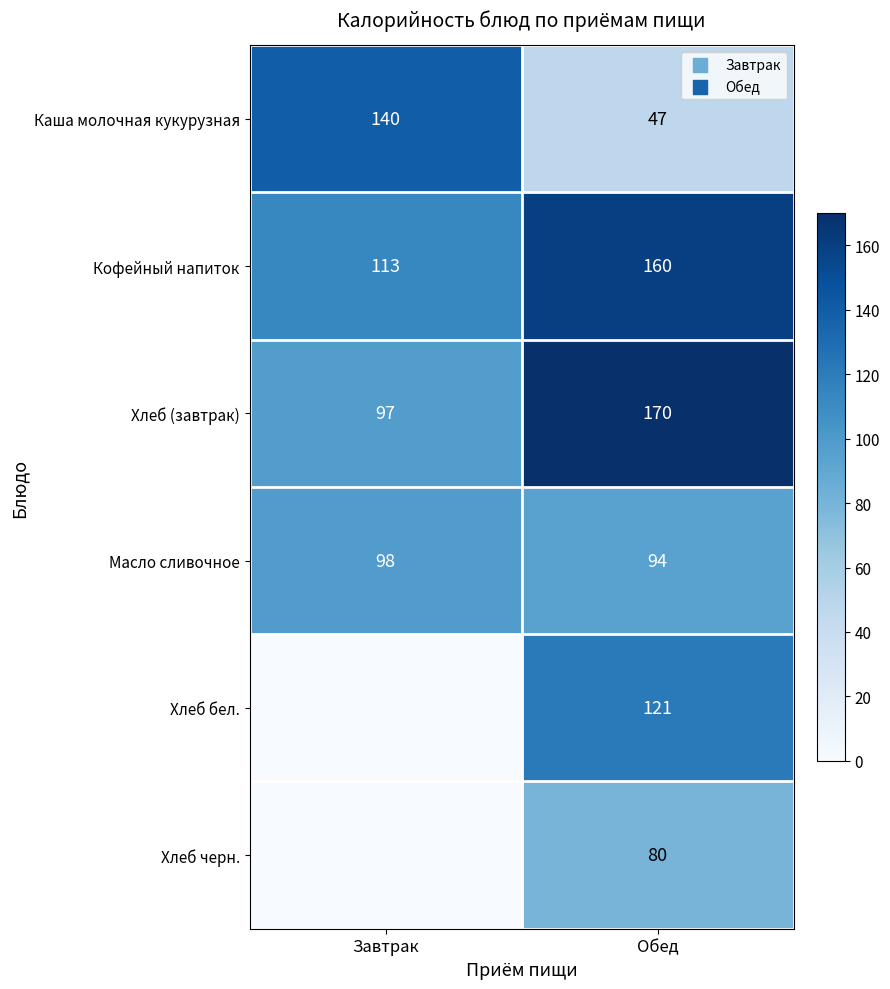

The value of Хлеб (завтрак) at Завтрак is 97. True or false?

True